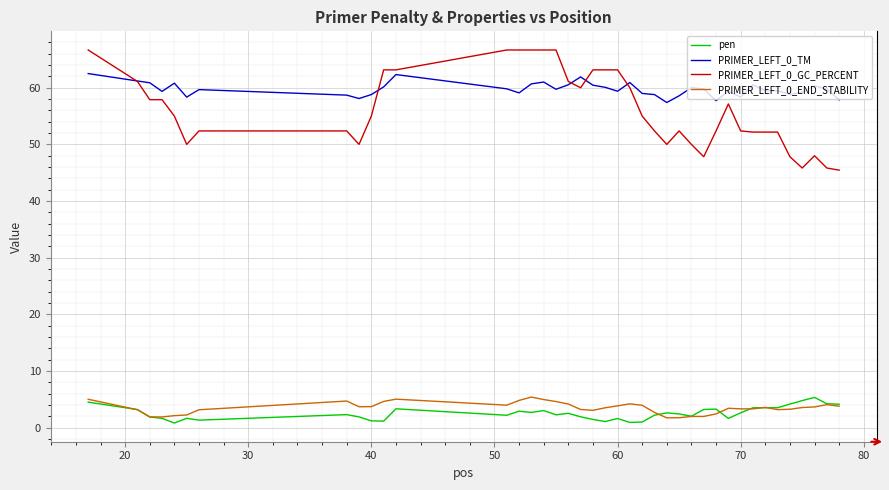

Count the number of data series in this chart.

4